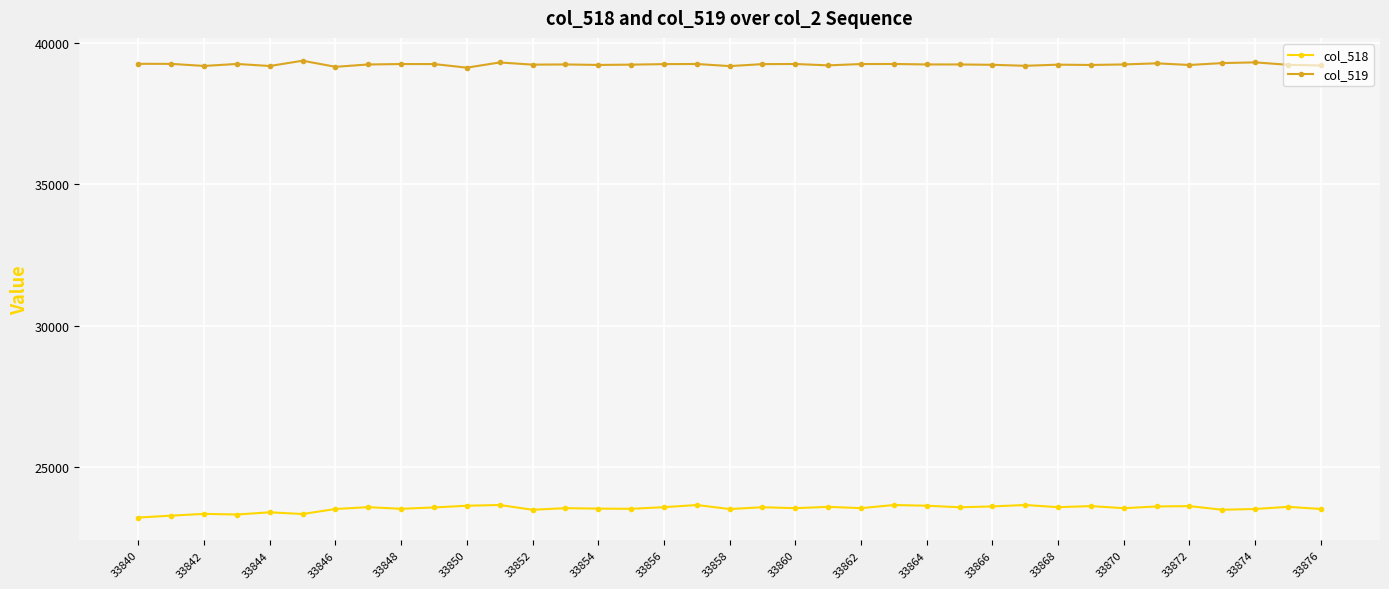

What is the lowest value of the col_519 series?

39115